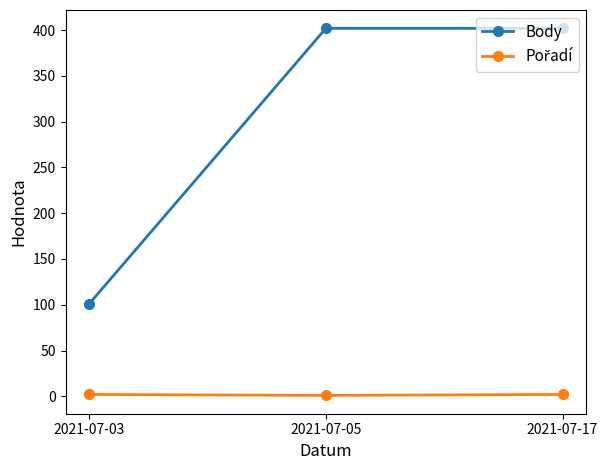

What is the value of the Body point at the 1st from the left?

101